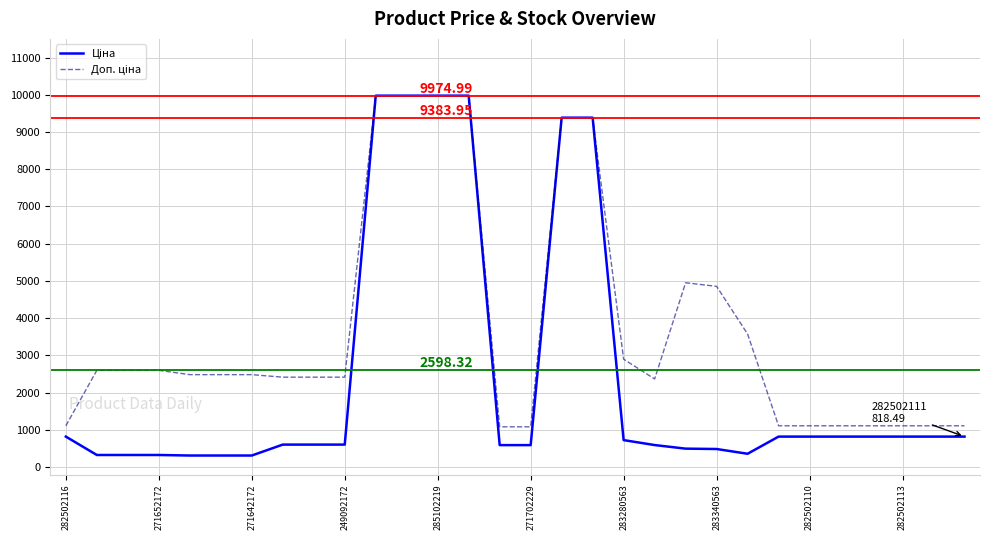

How many lines are shown in the chart?

2